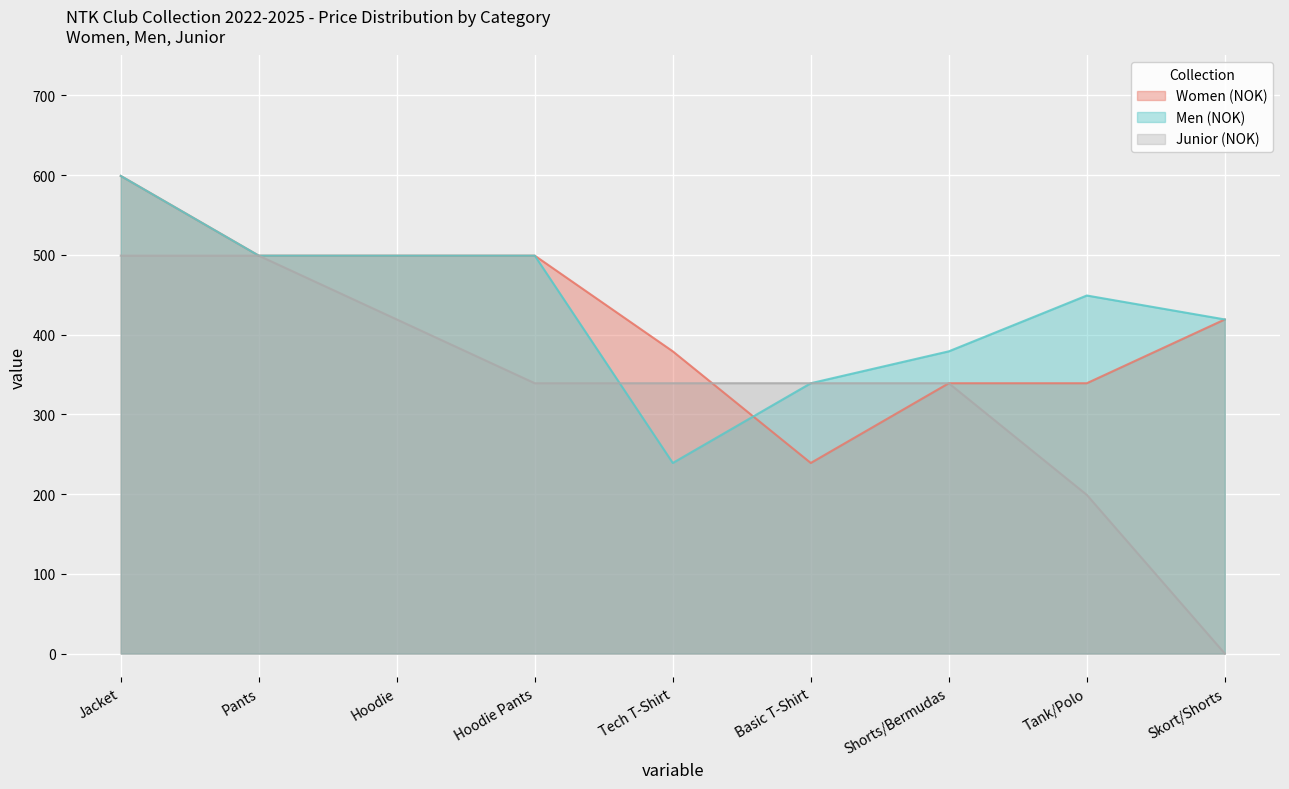

What is the label of the 9th point from the right?

Jacket